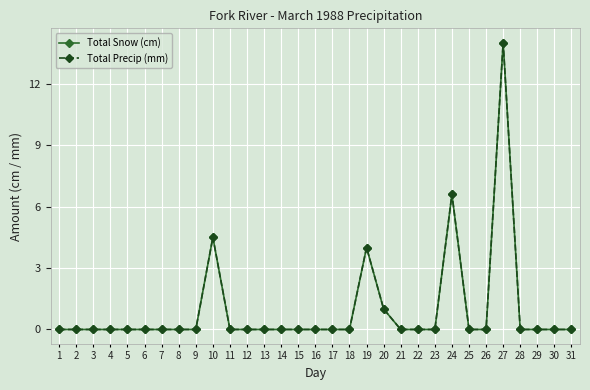

The Total Snow (cm) series shows 0.0 at 12. True or false?

True